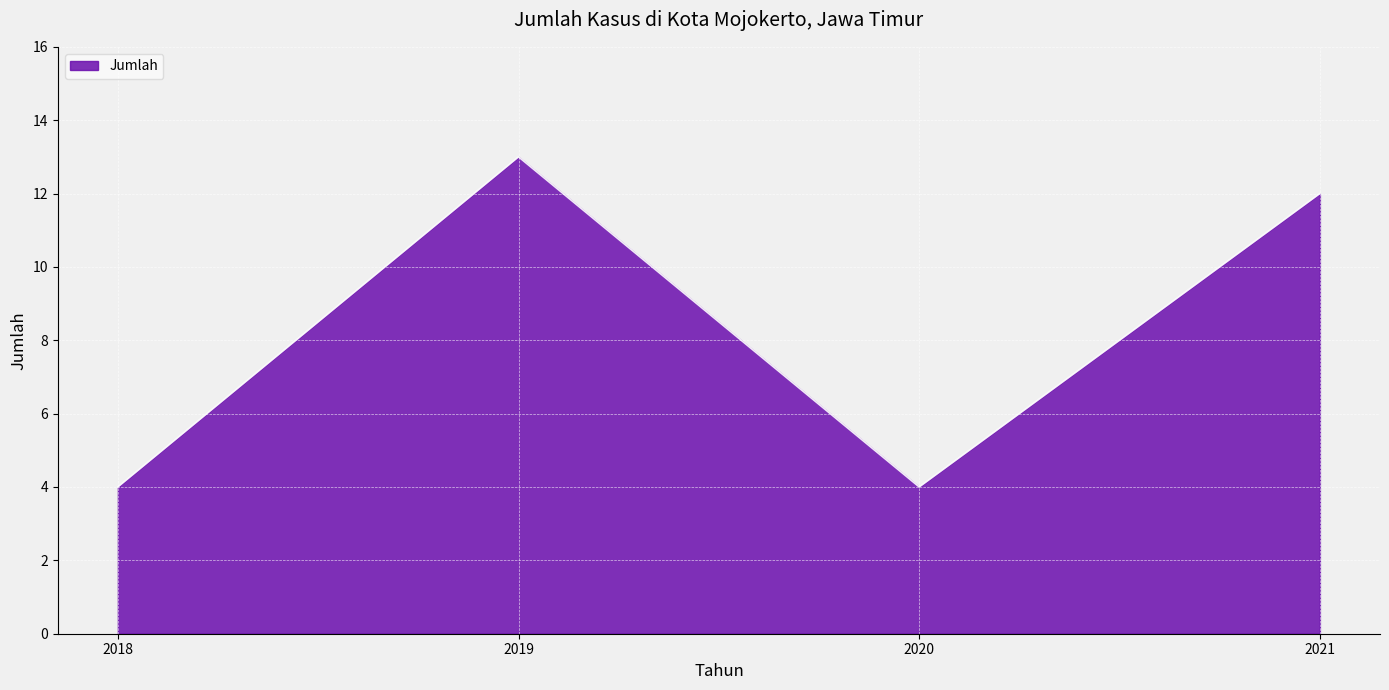

The chart shows a value of 1 at 2018. True or false?

False